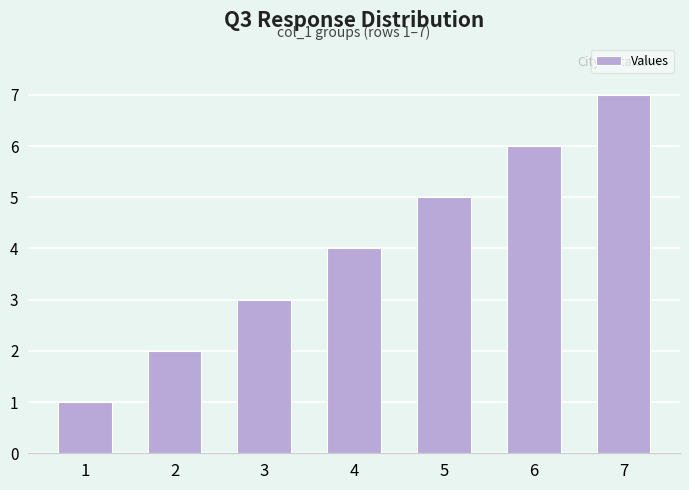

What is the sum of the values at 3 and 5?

8